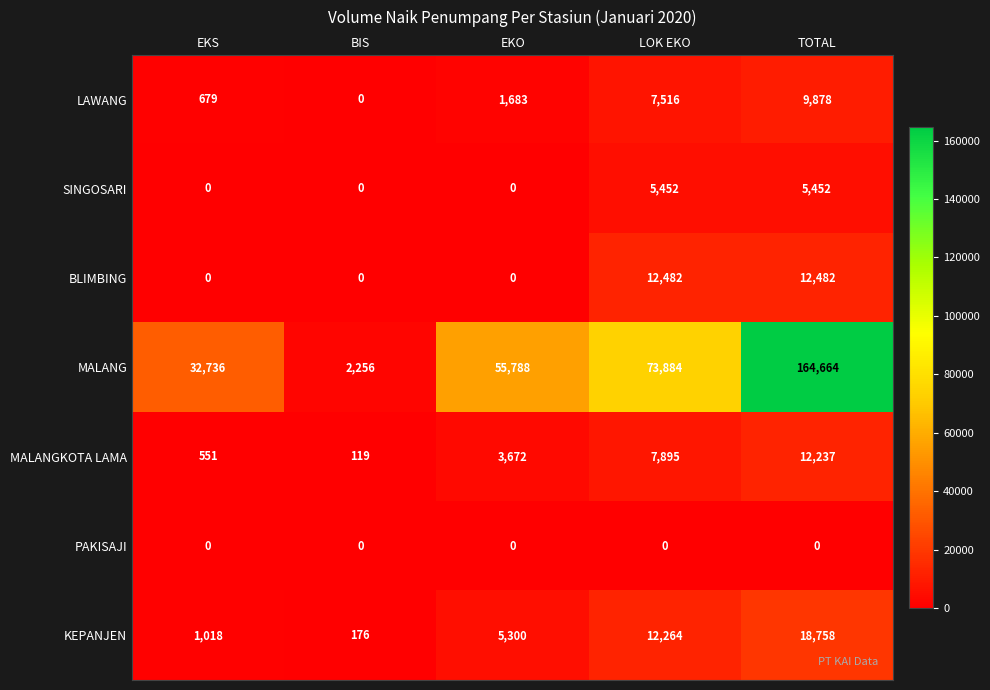

At which label is KEPANJEN closest to 9467?

LOK EKO